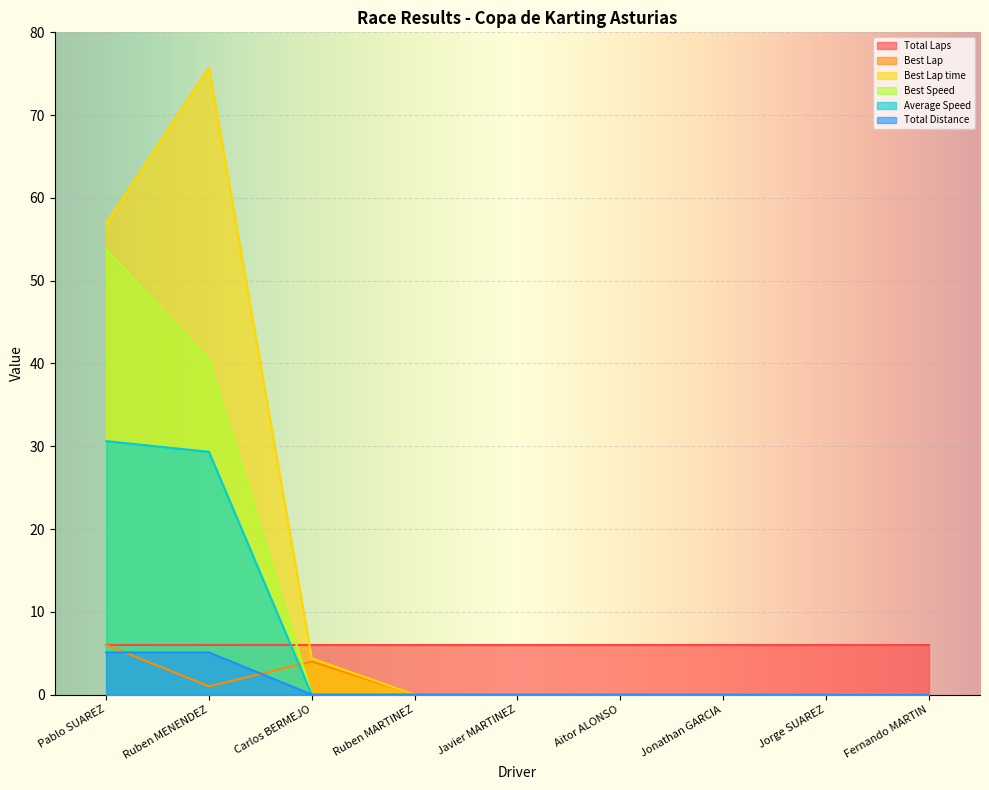

True or false: Best Lap and Best Speed cross at least once.

True